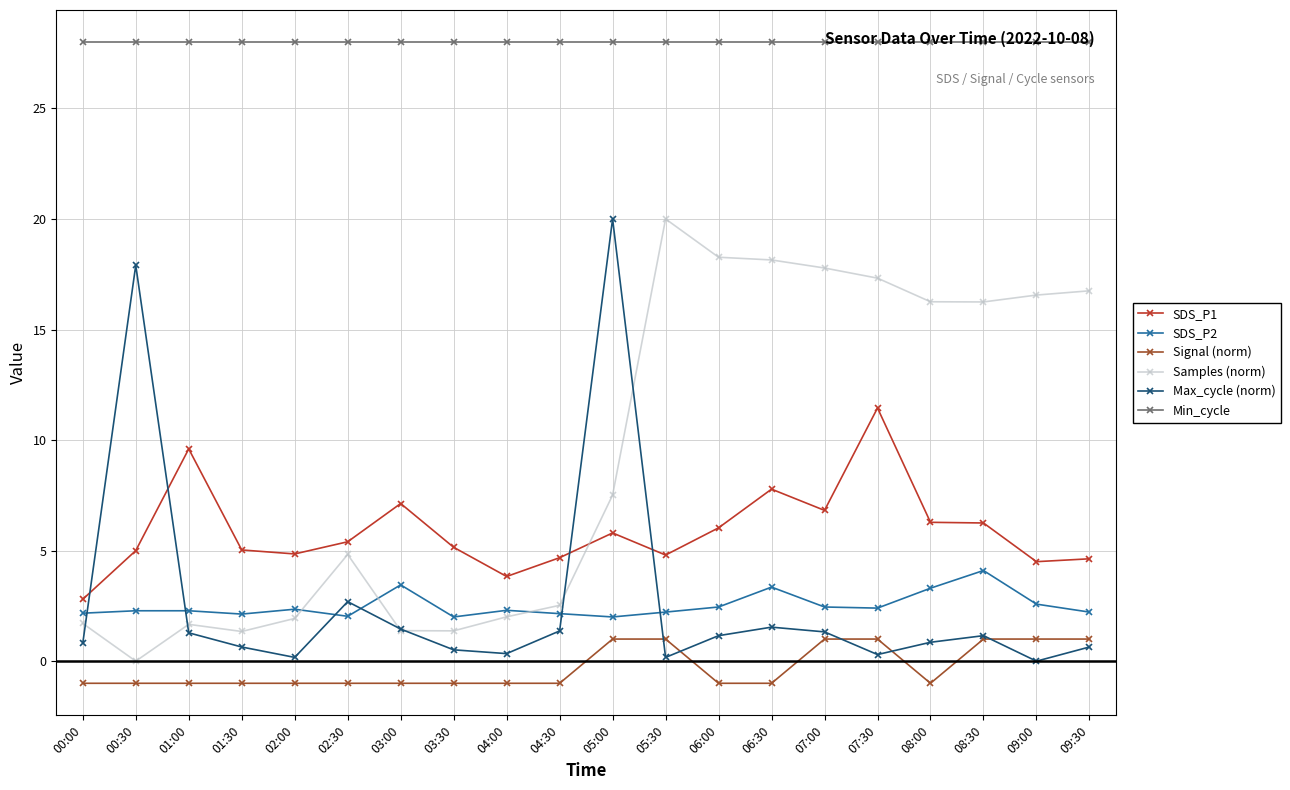

True or false: SDS_P2 and Samples (norm) intersect in this chart.

True